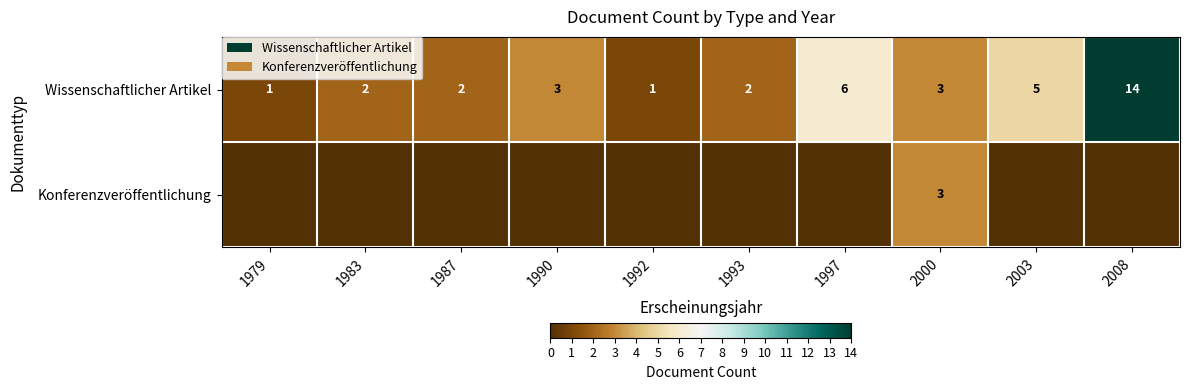

What is the difference between the second highest and minimum values in the Wissenschaftlicher Artikel series?

5